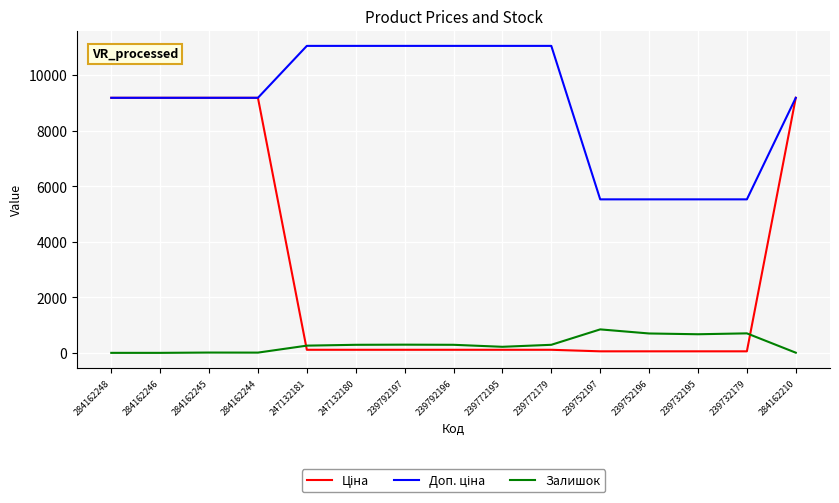

The Залишок series shows 295.0 at 239792197. True or false?

True